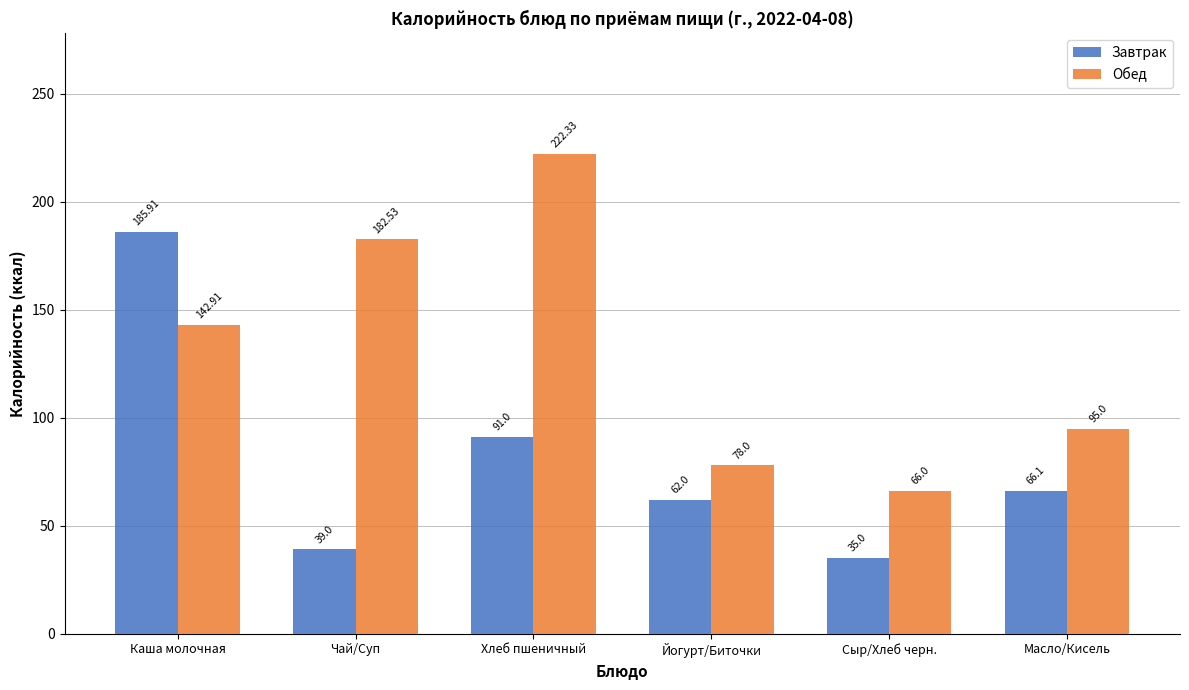

What is the value of the Обед bar at the 1st from the left?

142.9